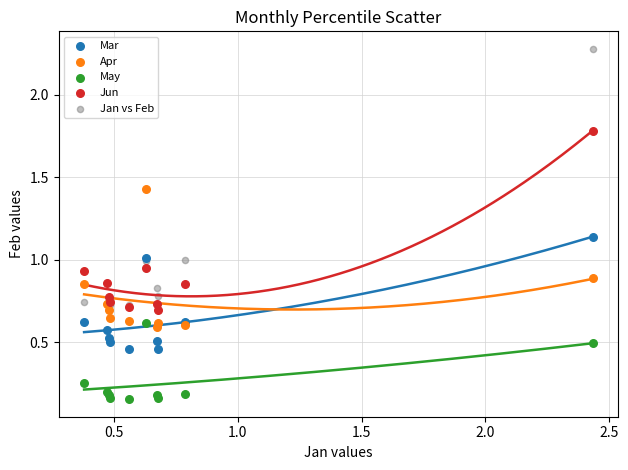

What are all the series names shown in the legend?

Mar, Apr, May, Jun, Jan vs Feb